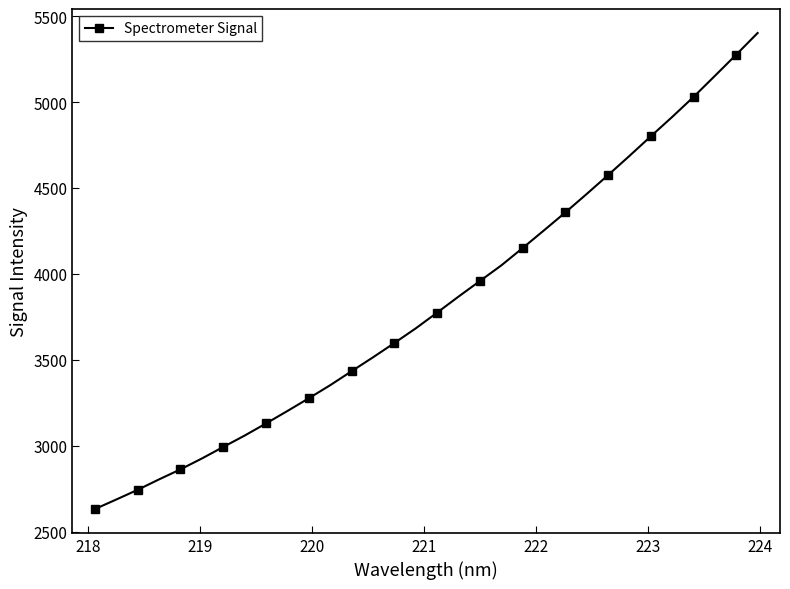

Reading left to right, what are all the values shown in this chart?

2632.6	2688.2	2744.7	2805.4	2863.7	2927.0	2994.0	3060.4	3131.0	3203.5	3277.5	3353.6	3434.9	3515.7	3598.9	3684.3	3775.9	3869.0	3959.7	4050.5	4151.6	4254.6	4359.0	4466.5	4576.3	4687.9	4802.0	4914.6	5031.1	5153.6	5277.2	5403.0